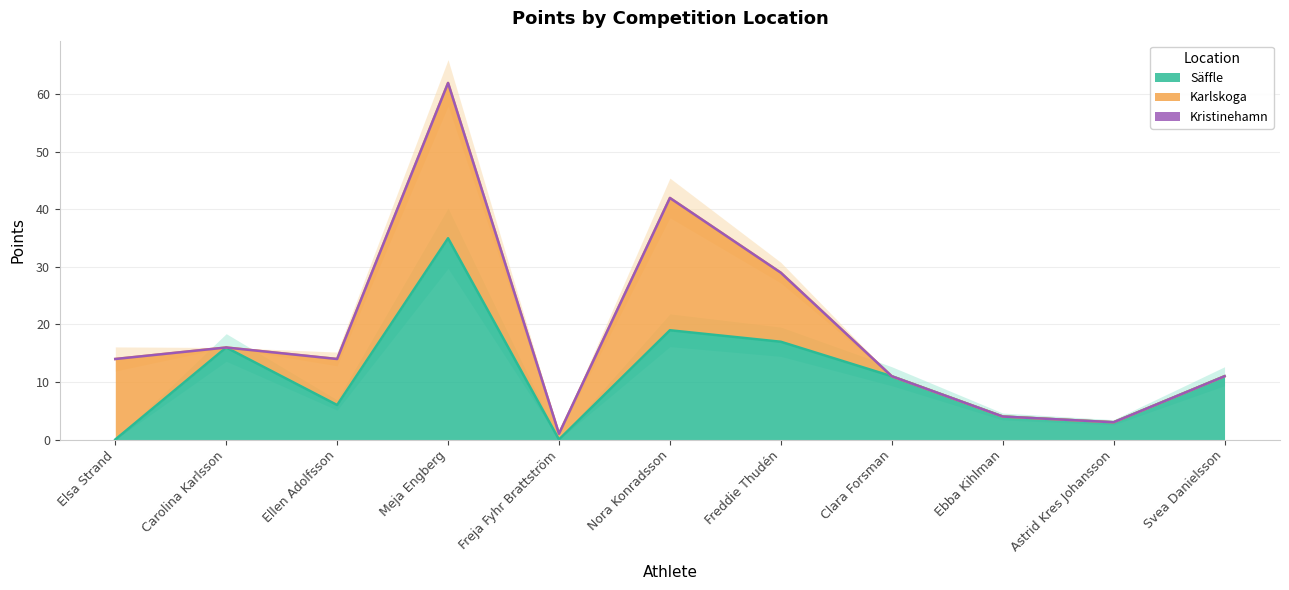

Which has a higher value, Meja Engberg or Svea Danielsson?

Meja Engberg